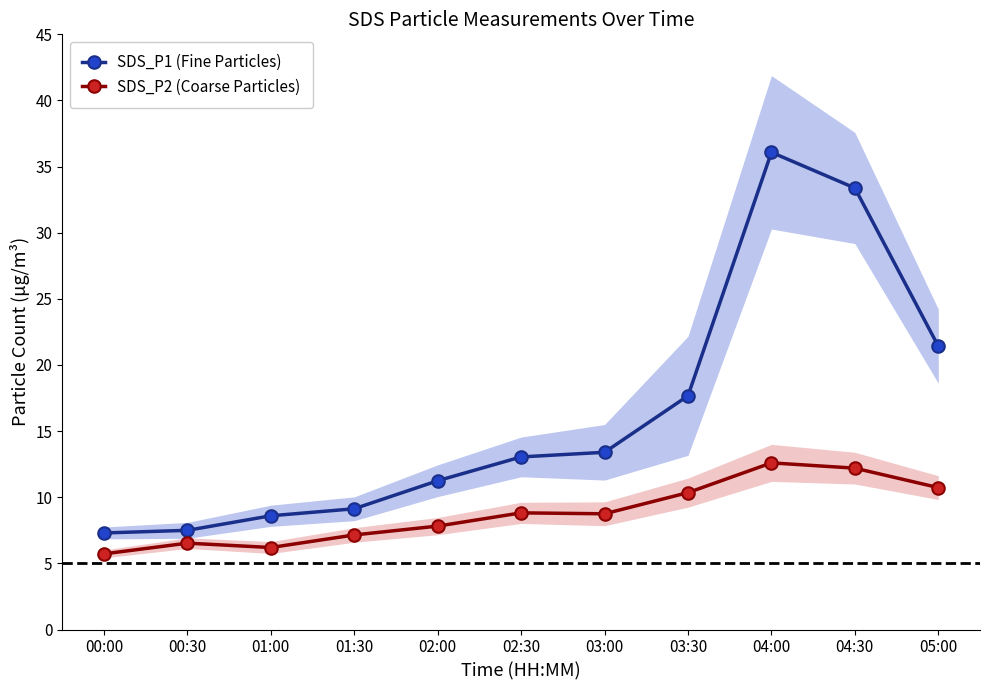

Between 00:00 and 02:00, which series saw the biggest shift?

SDS_P1 (Fine Particles)